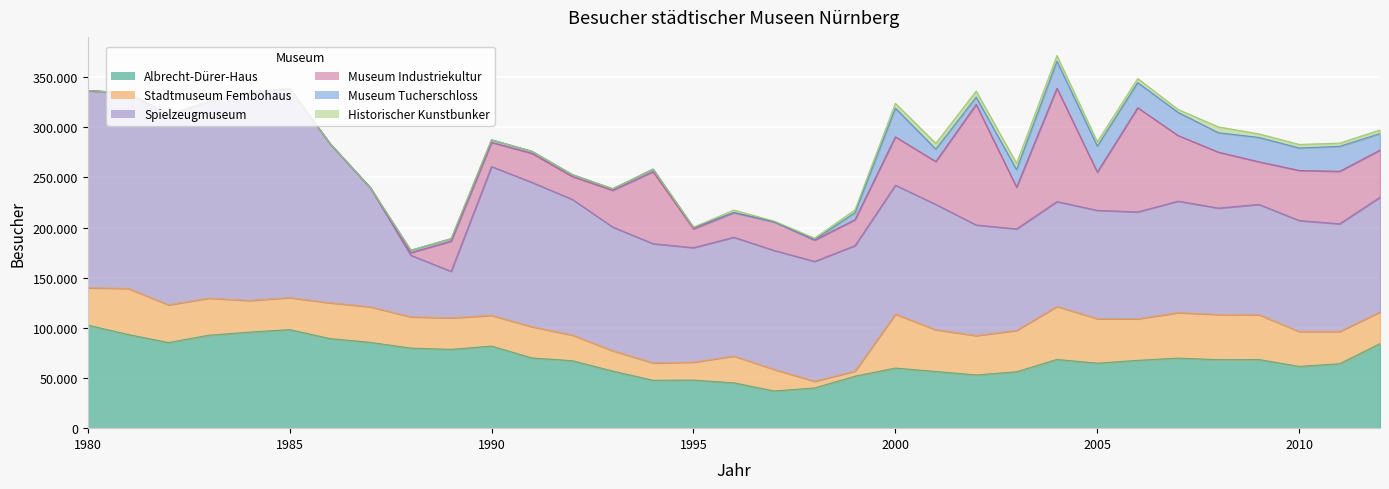

Which series has the largest range (max minus min)?

Spielzeugmuseum